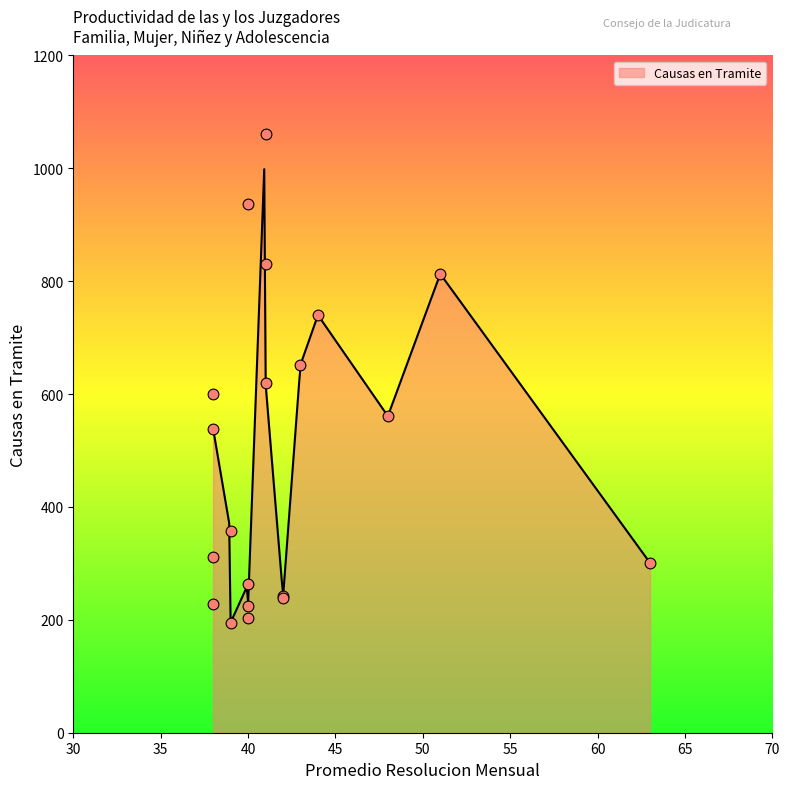

What is the minimum value for Causas en Tramite?

195.2